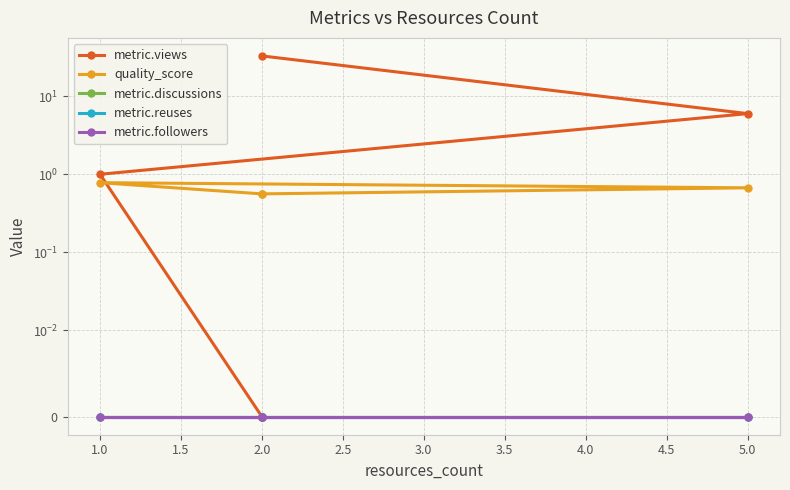

How many data points does each series have?

4